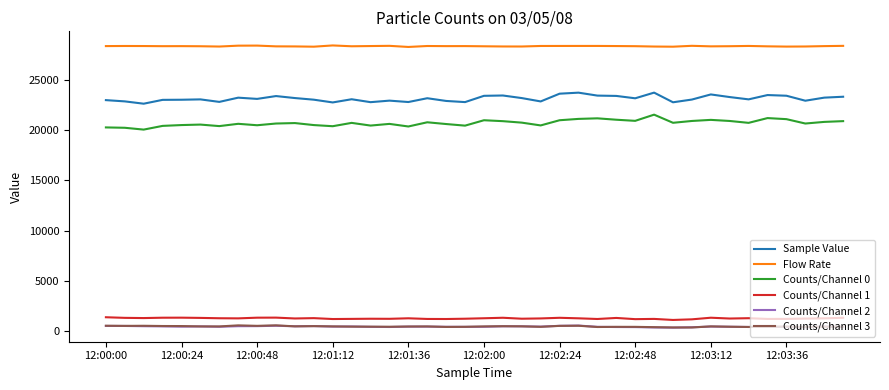

Which series has the largest total across all categories?

Flow Rate